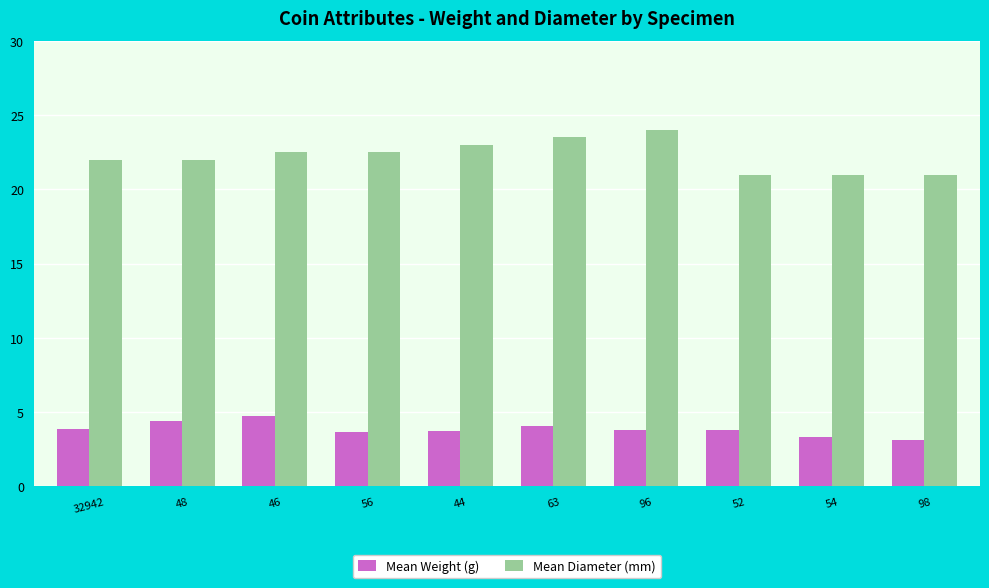

At how many categories does at least one series exceed 12?

10